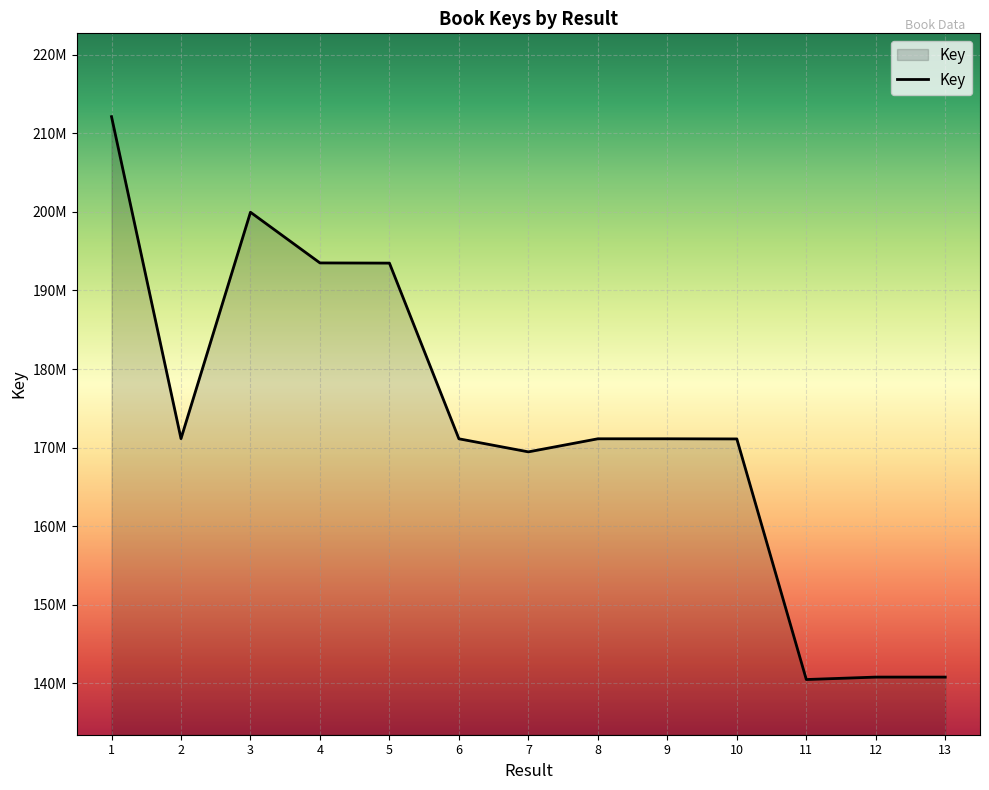

At which category does the data reach its first local peak?

3